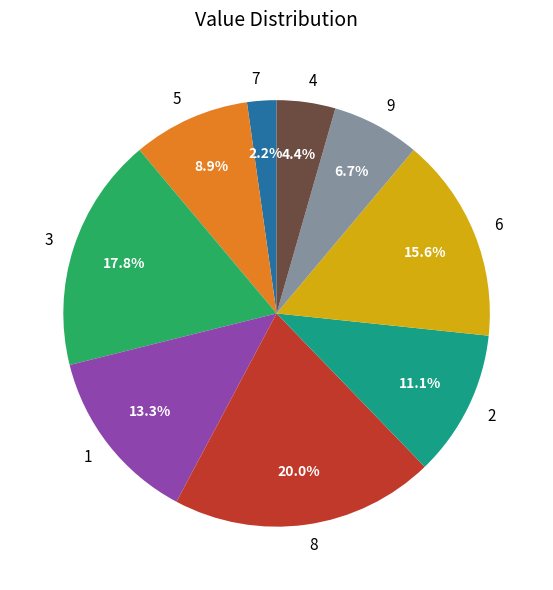

What is the ratio of the value at 1 to the value at 8?

0.7